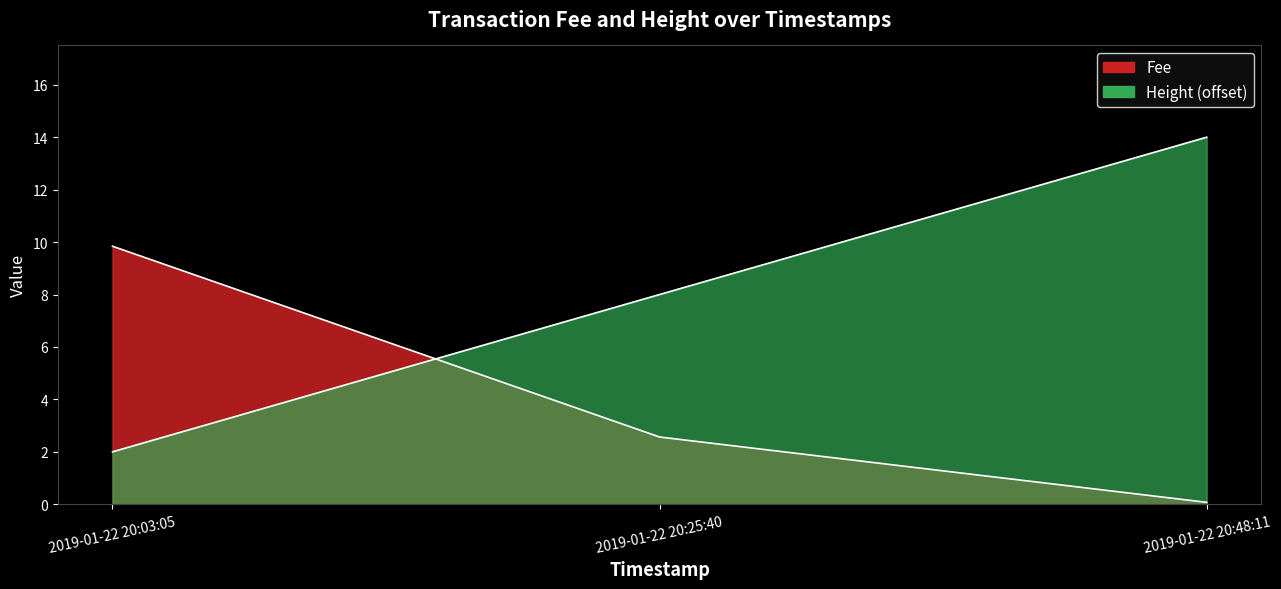

What is the highest value of the Height series?

14.0